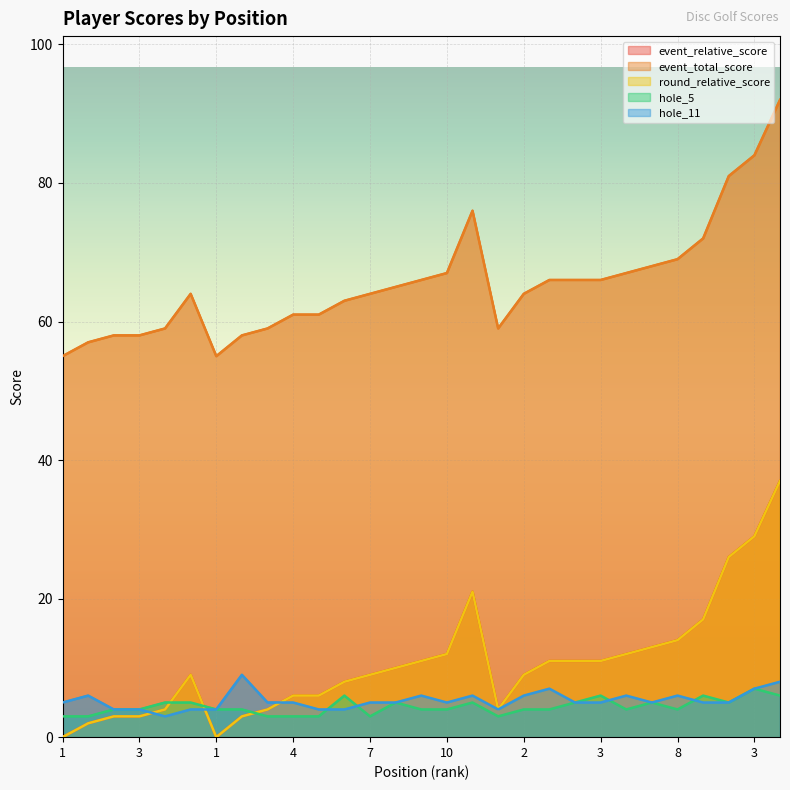

What is the minimum value for event_total_score?

55